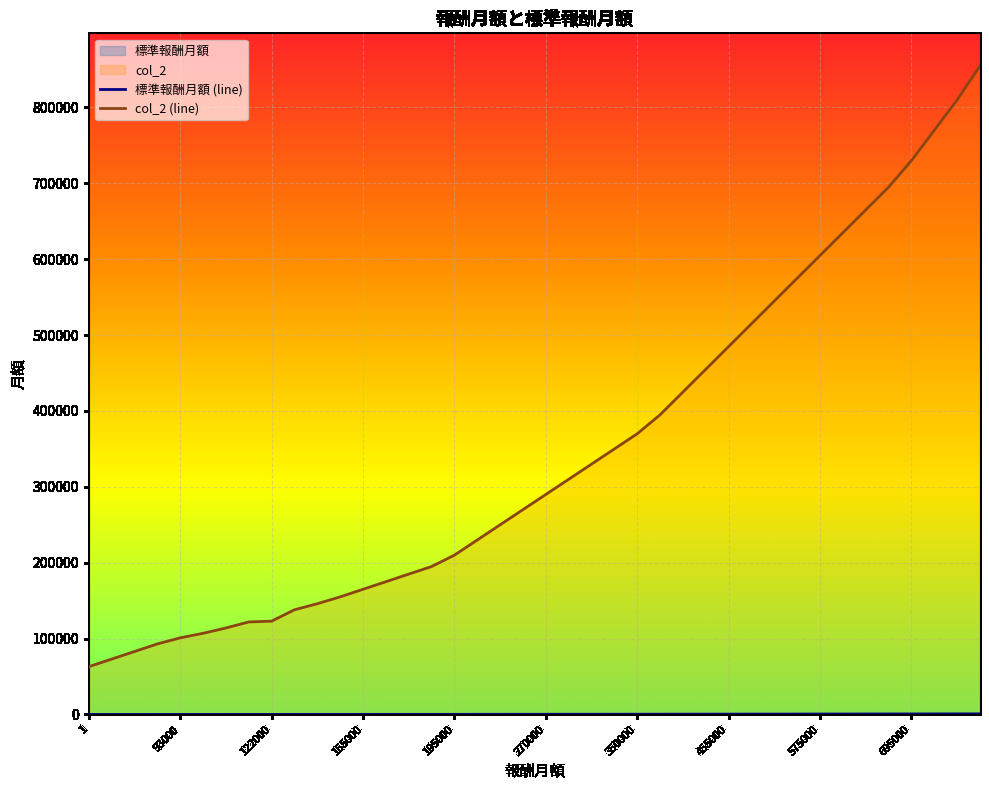

Is it true that col_2 equals 174999 at 165000?

True